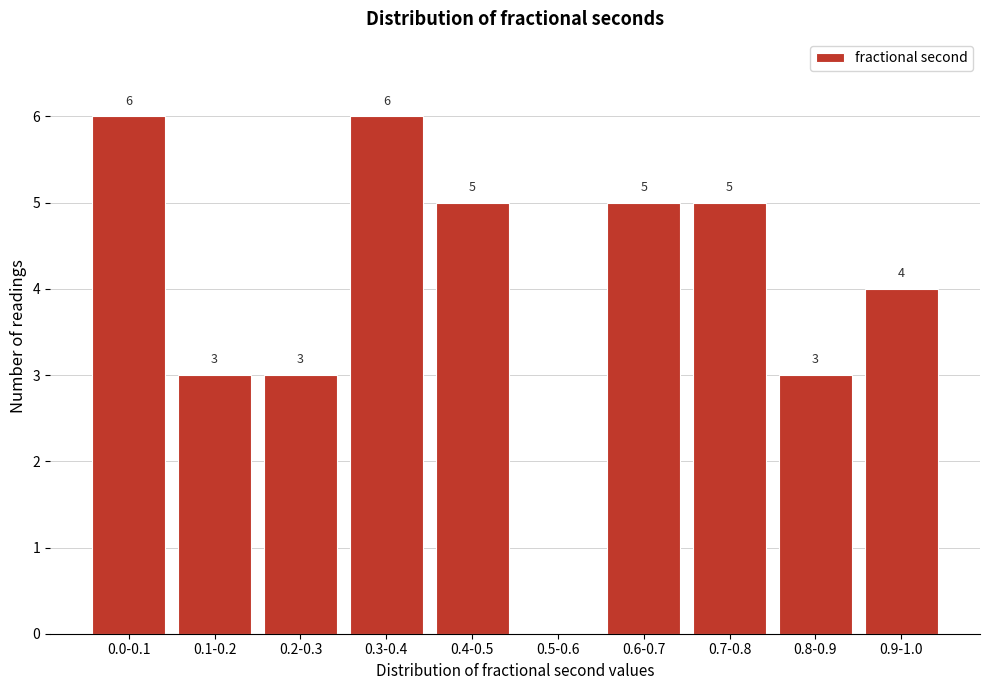

Reading left to right, transcribe all the data shown in this chart.

0.0-0.1=6	0.1-0.2=3	0.2-0.3=3	0.3-0.4=6	0.4-0.5=5	0.5-0.6=0	0.6-0.7=5	0.7-0.8=5	0.8-0.9=3	0.9-1.0=4